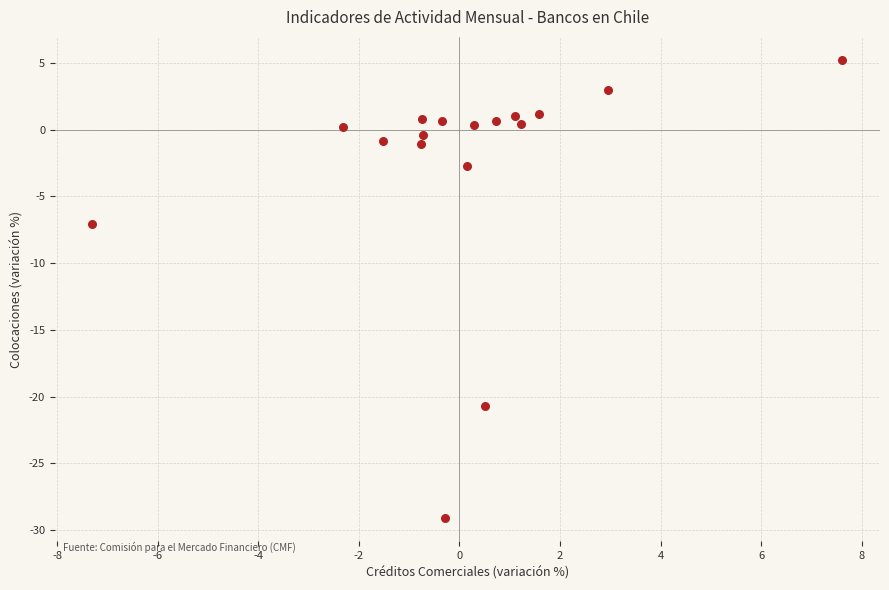

What Y value in the scatter plot is closest to -11?

-7.1